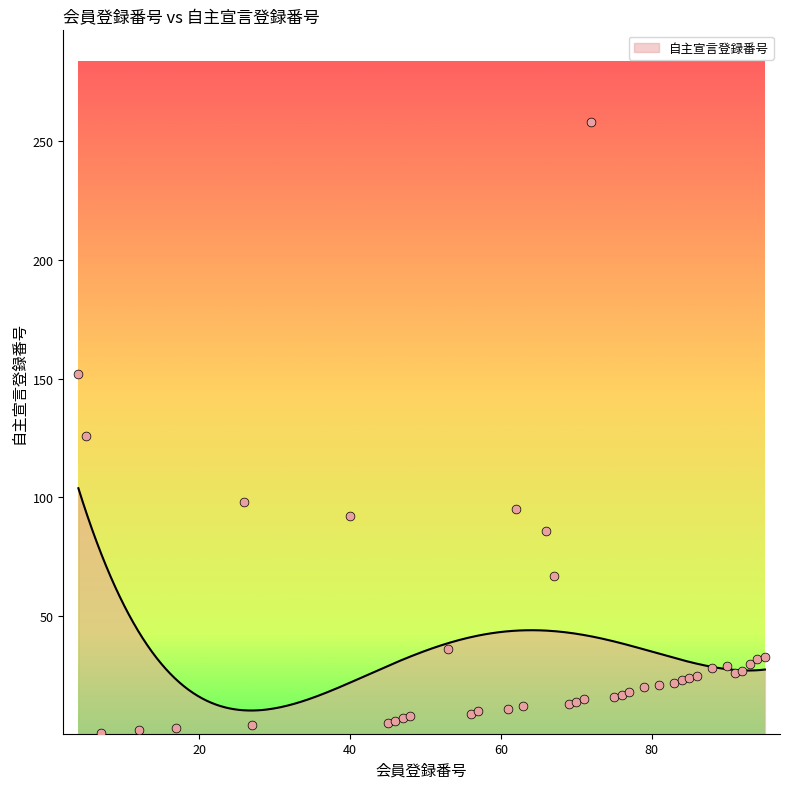

Between 5 and 46, which is larger?

5